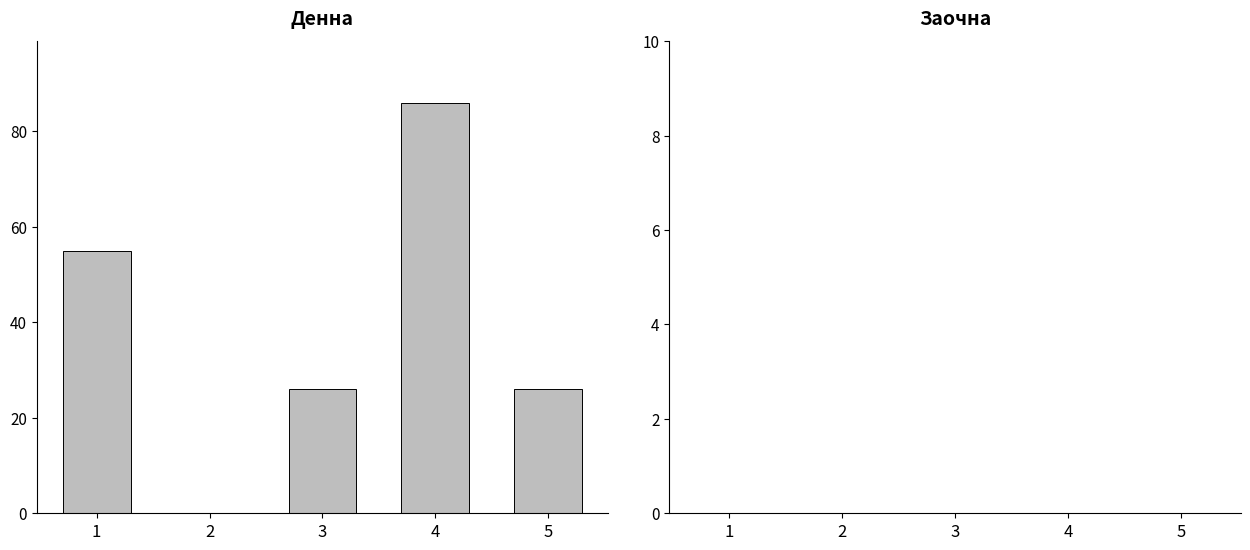

The value at 4 is 86. True or false?

True